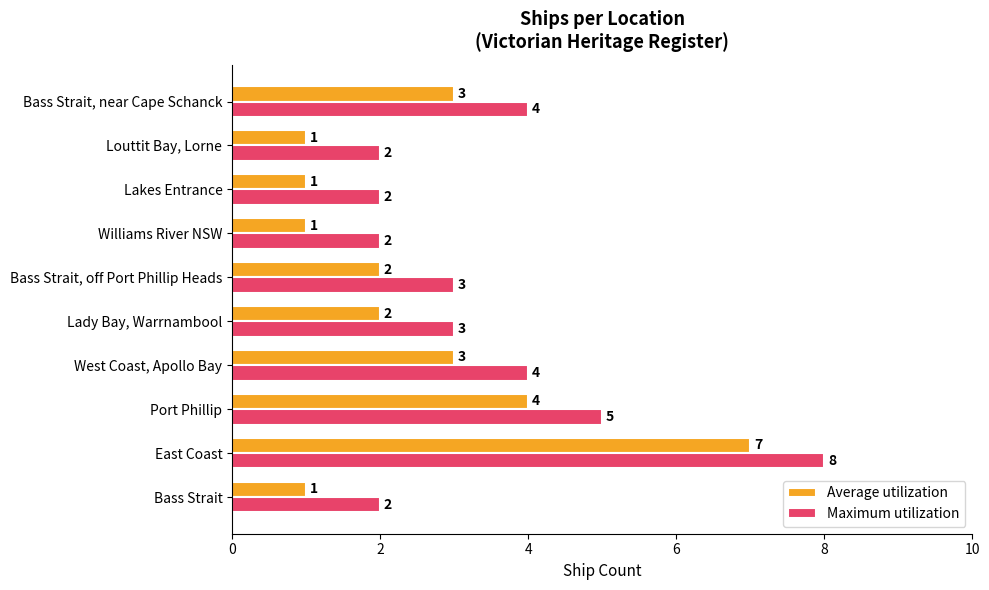

What is the difference between the maximum and minimum values in the Average utilization series?

6